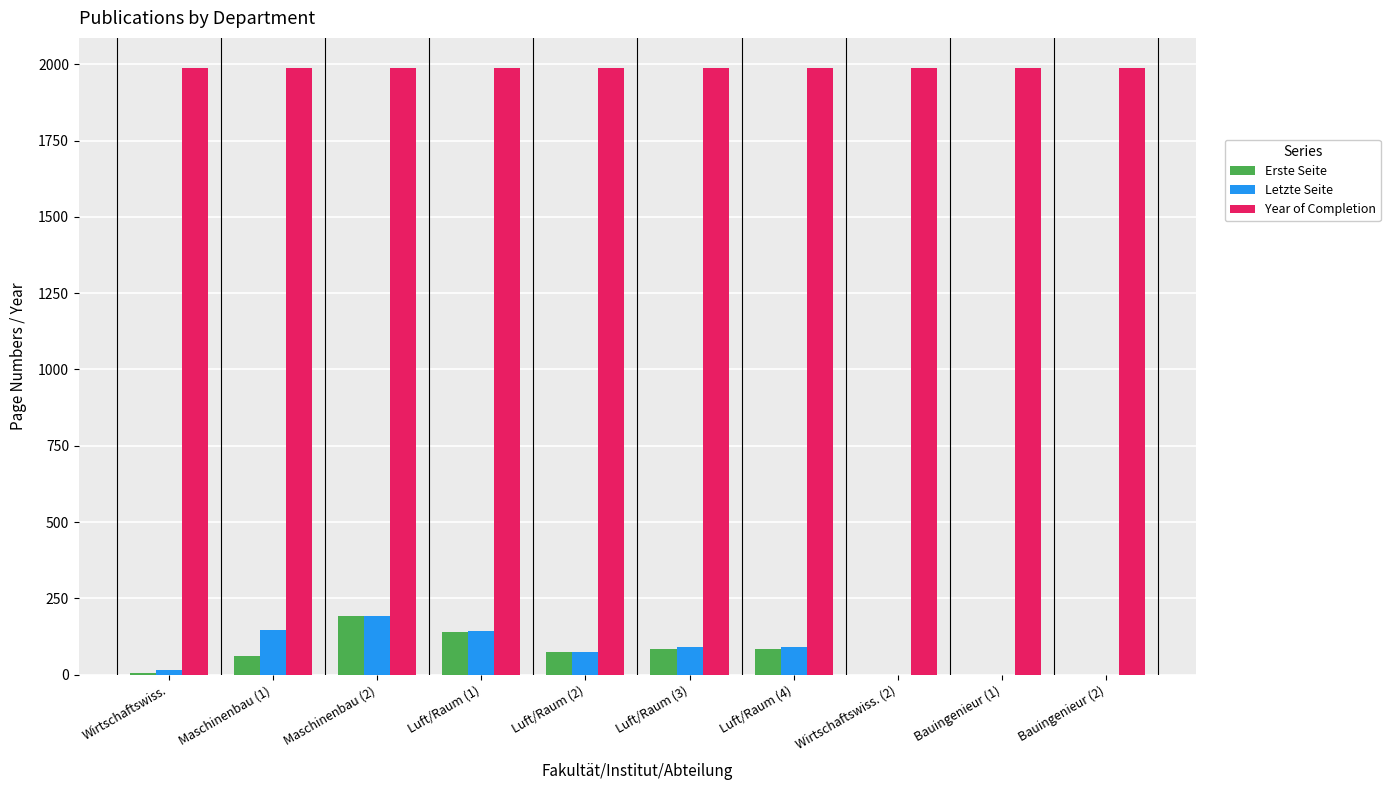

Count the number of categories in the chart.

10